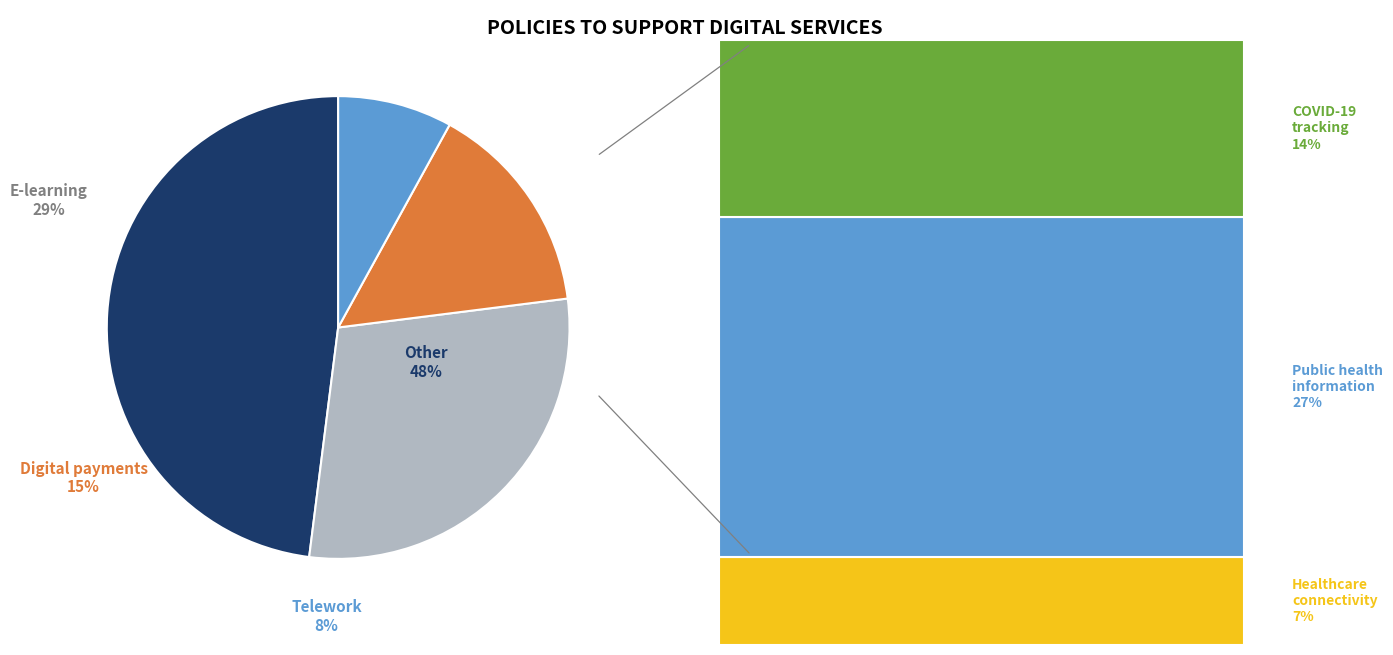

Is it true that 28 is 13% of the pie?

False